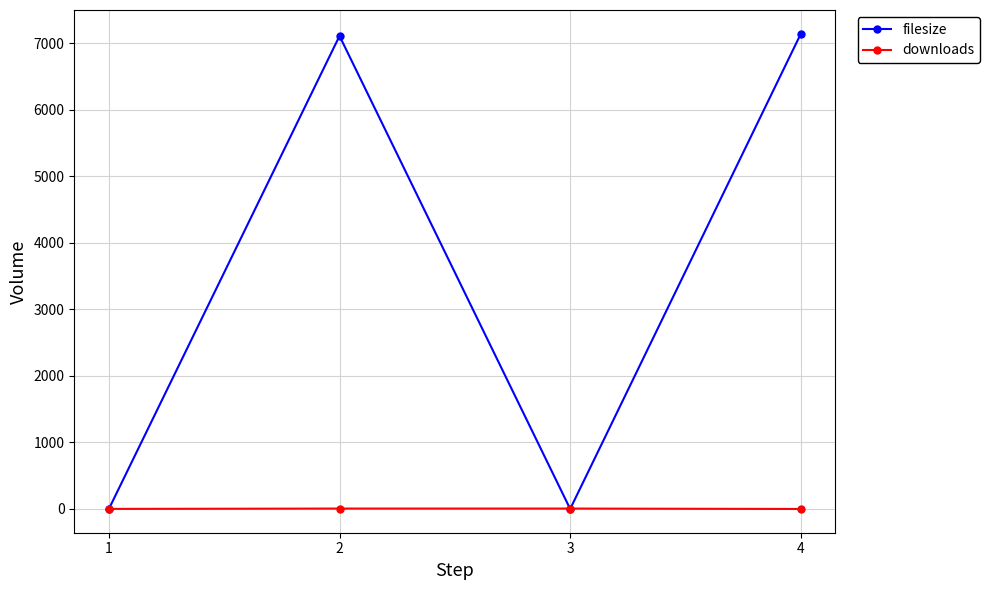

In filesize, how many points are lower than both neighbors (excluding endpoints)?

1